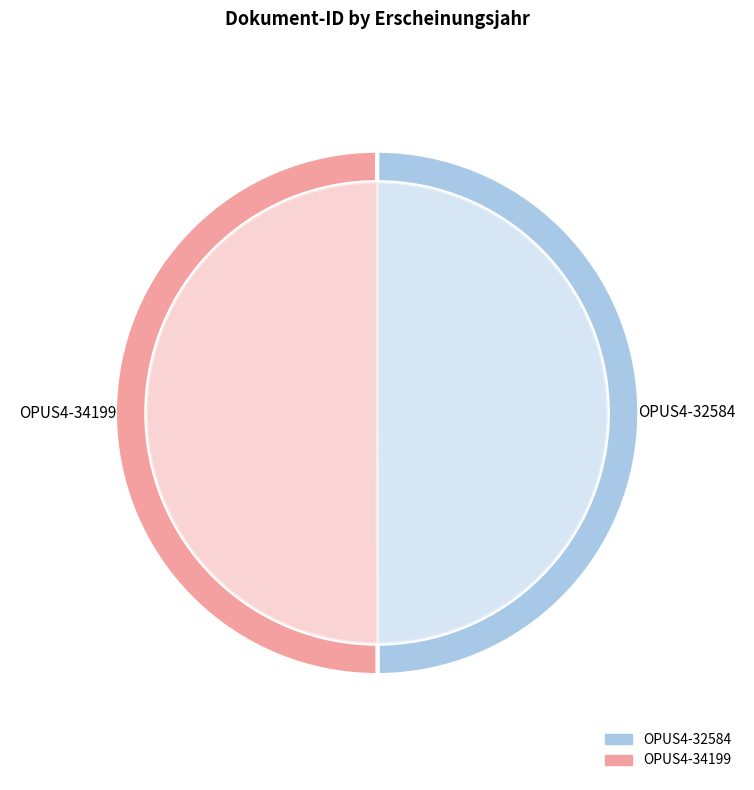

The OPUS4-34199 slice represents 39% of the pie. True or false?

False